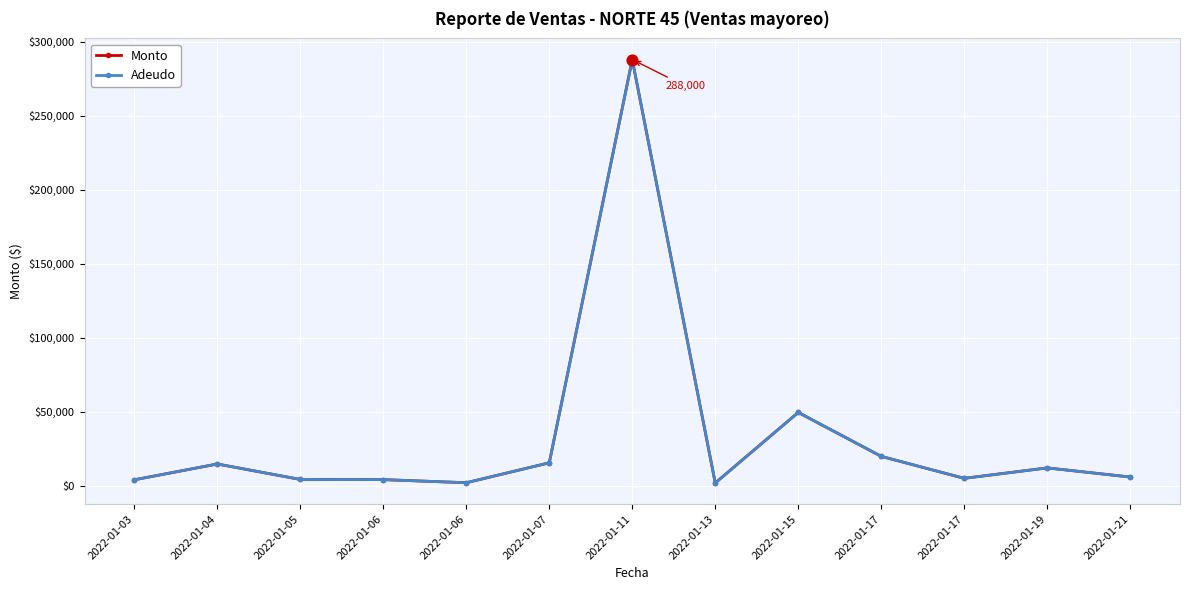

Which series has the largest total across all categories?

Monto